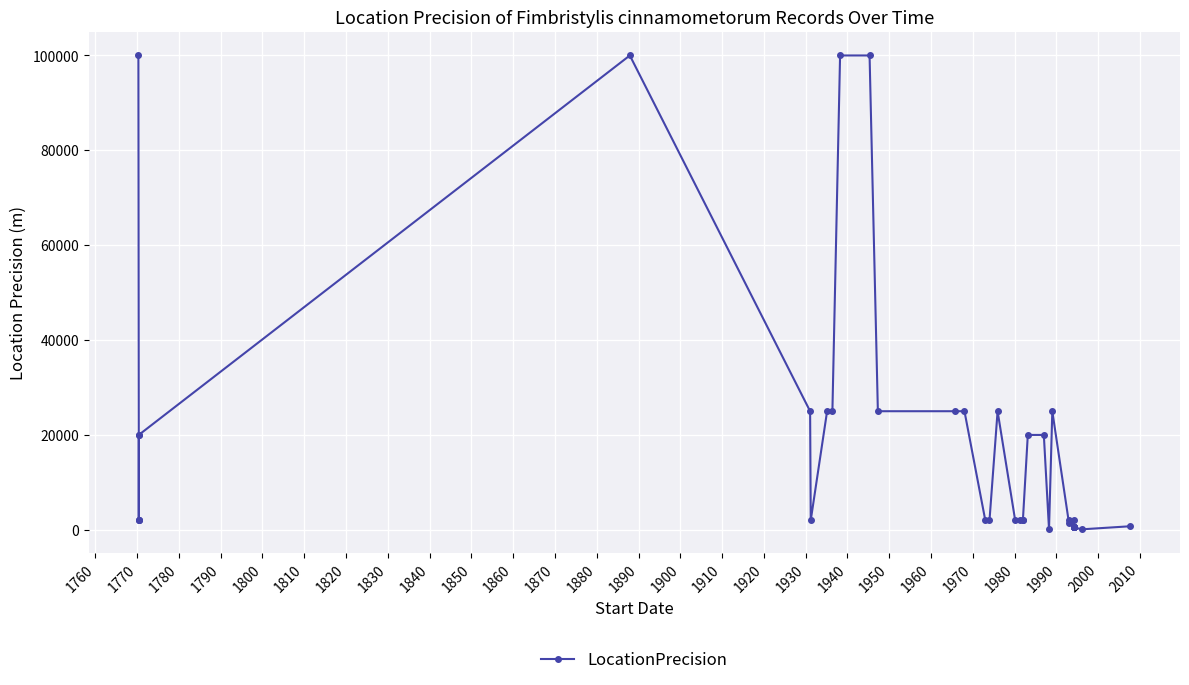

At which category does the chart reach its minimum across all series?

2000